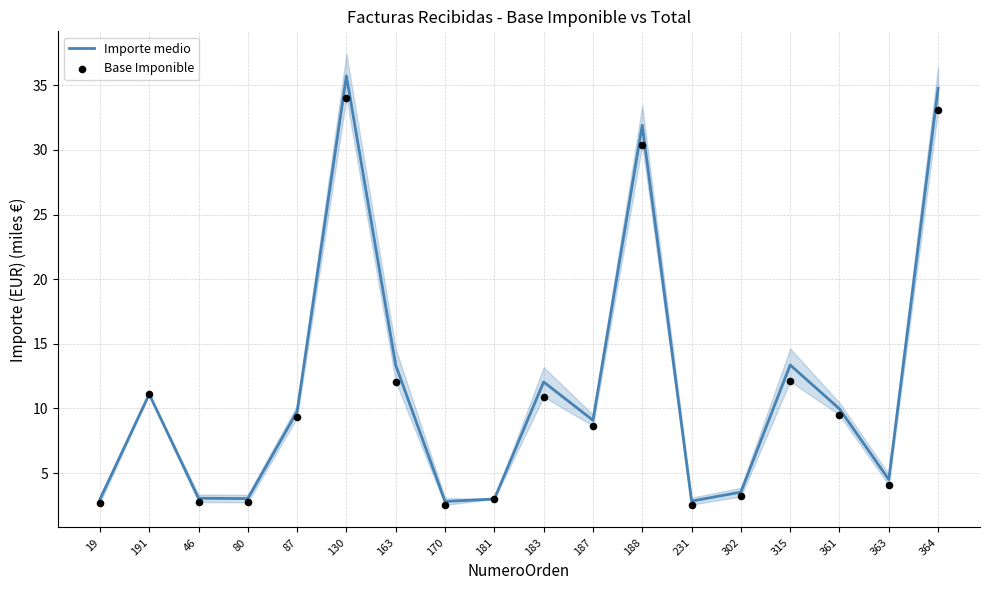

Which series reaches the minimum Y coordinate?

Base Imponible